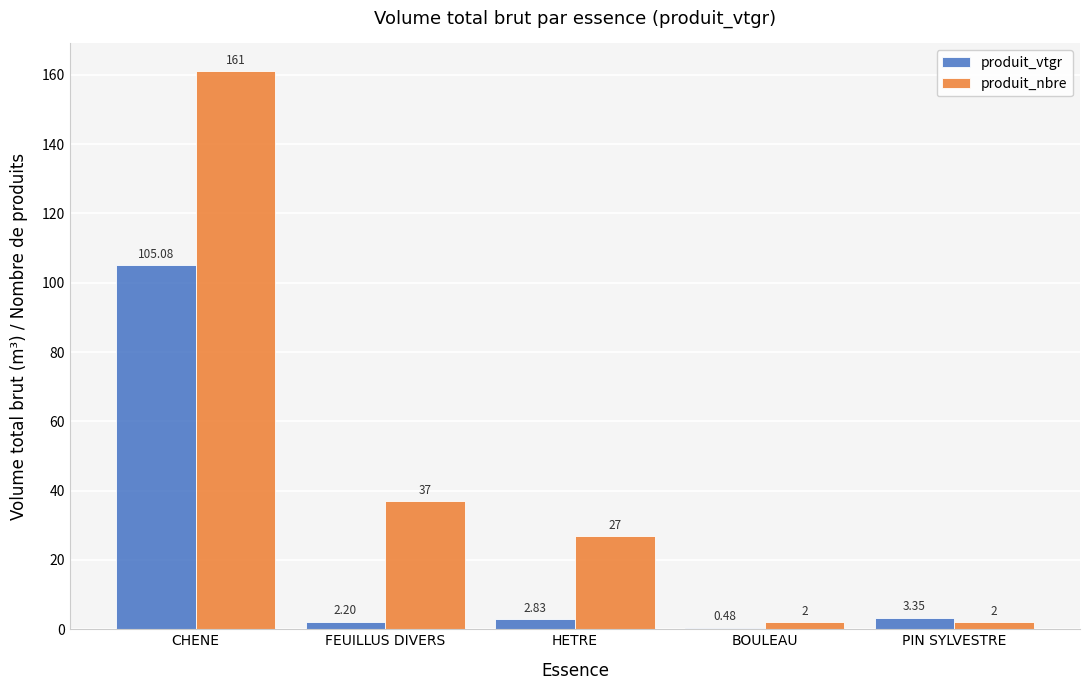

Is the value of produit_vtgr at HETRE greater than the value of produit_nbre at FEUILLUS DIVERS?

No